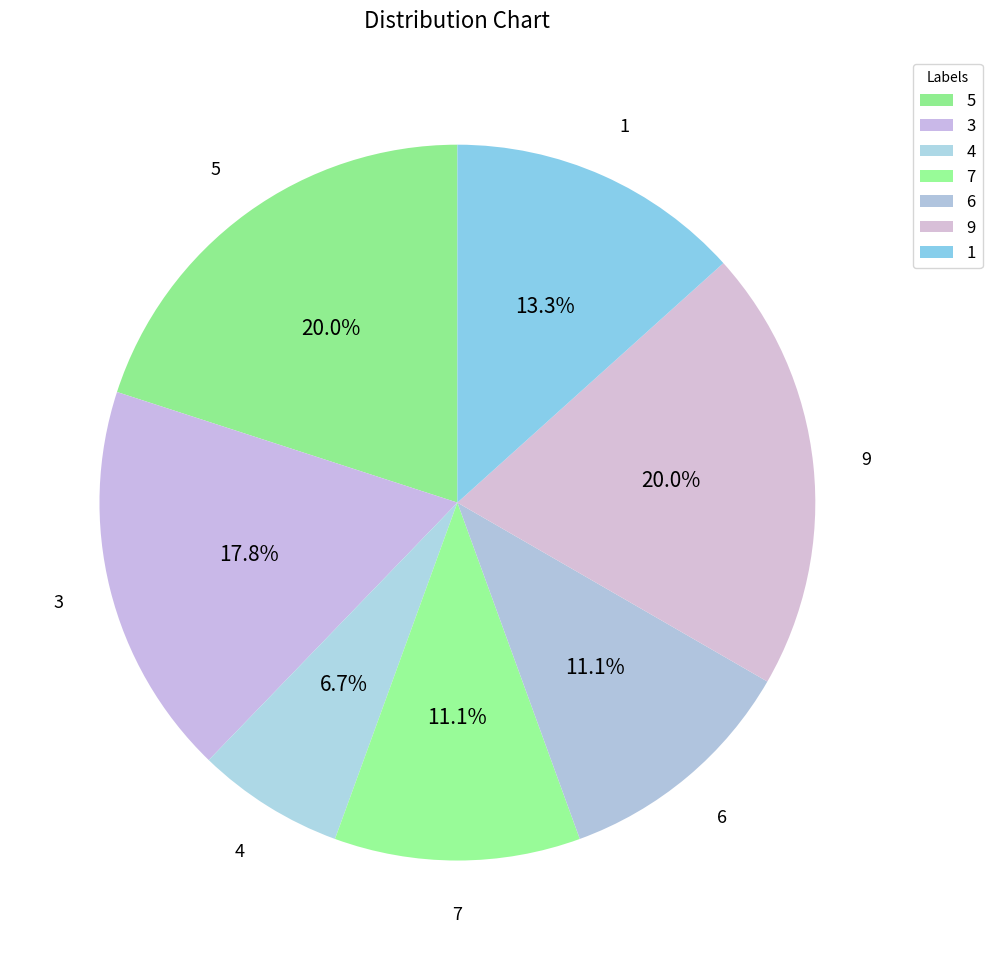

To the nearest percent, what is the difference between the 5 and 6 slice percentages?

9%